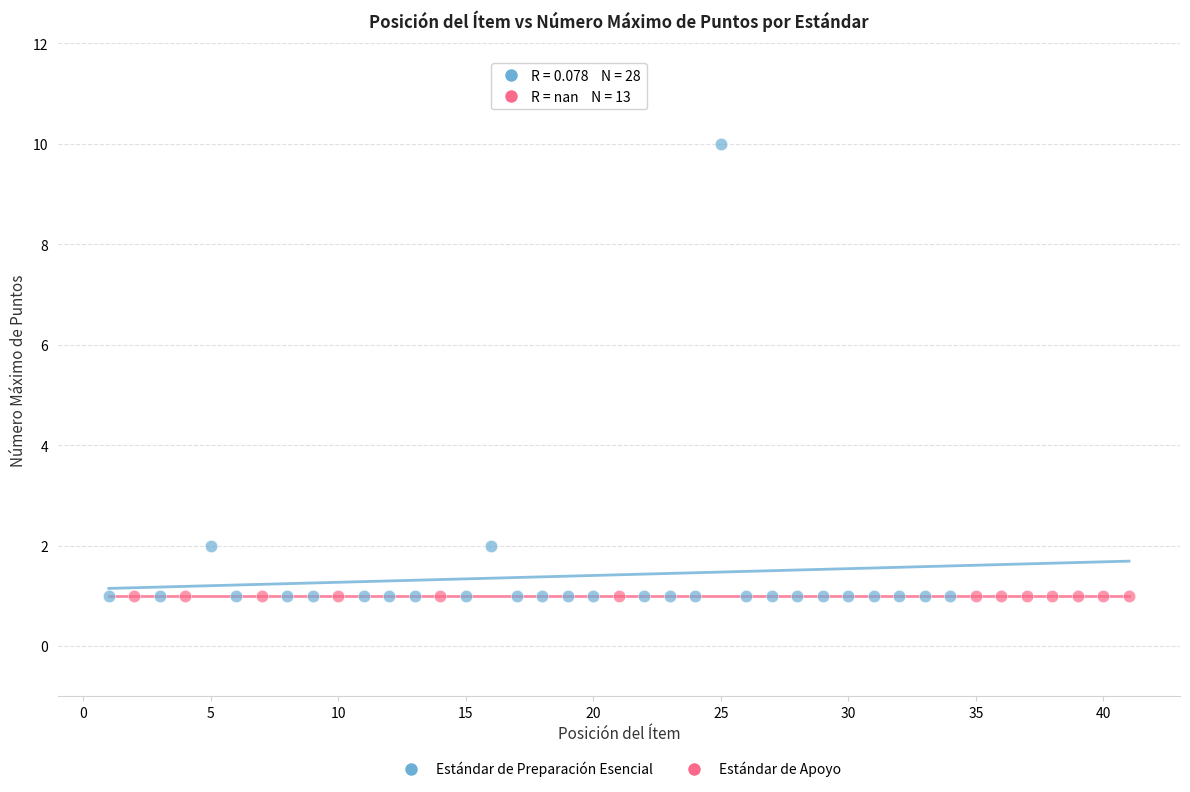

Which series contains the highest Y value?

Estándar de Preparación Esencial